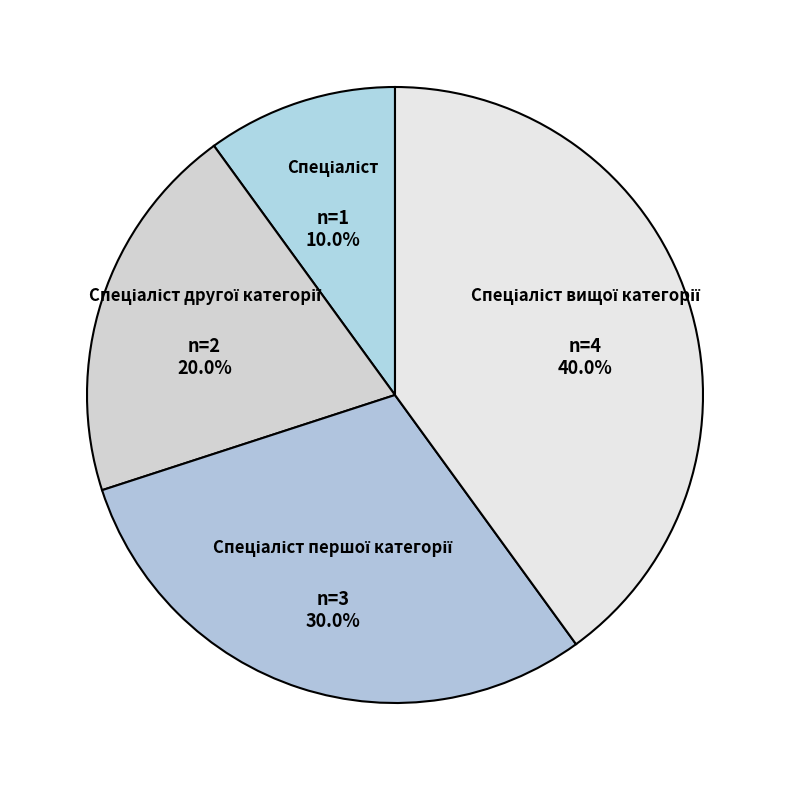

Is there any slice that represents more than half of the pie?

No